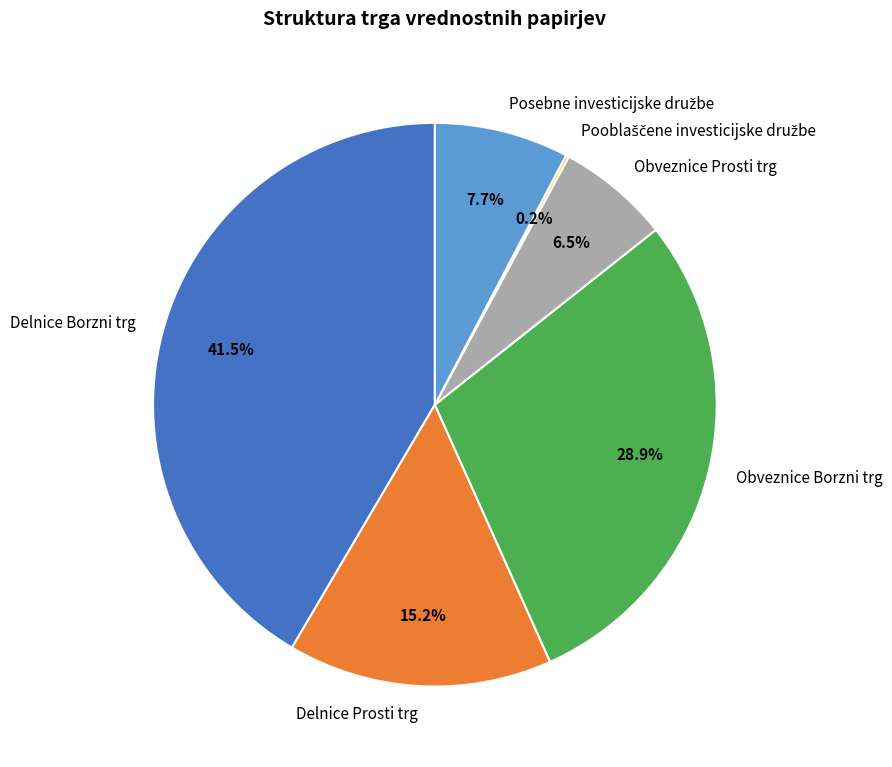

Which category has the biggest portion of the pie?

Delnice Borzni trg